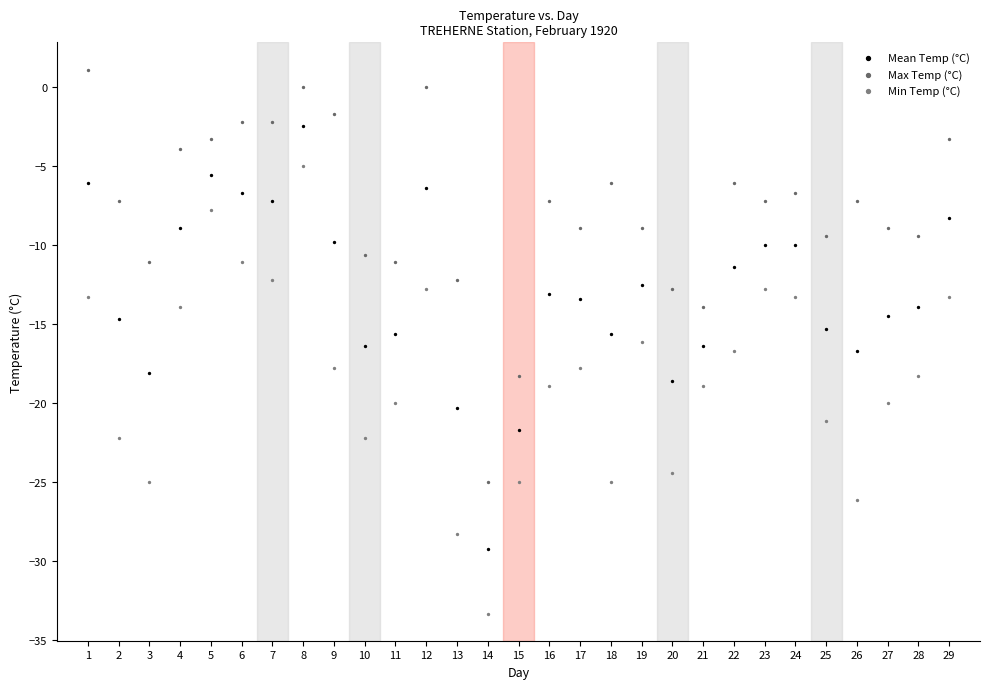

What are all the series names shown in the legend?

Mean Temp (°C), Max Temp (°C), Min Temp (°C)